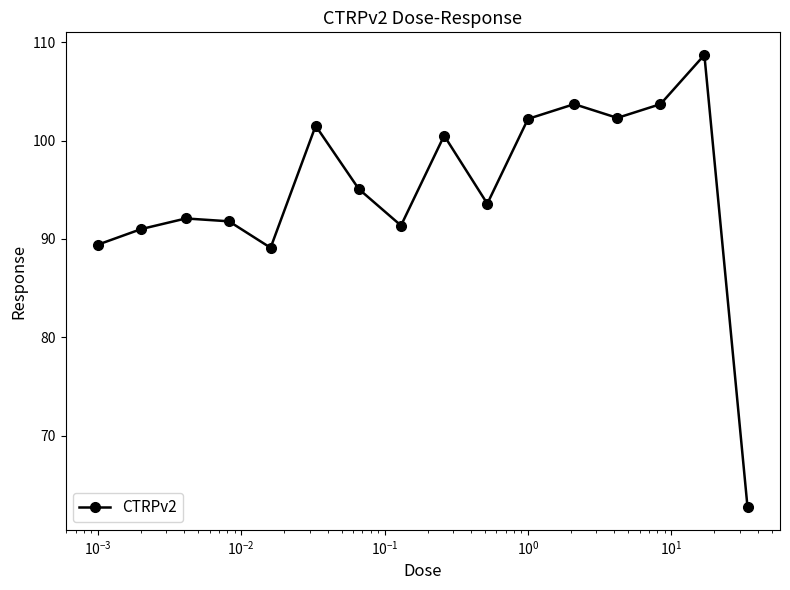

How many data points are less than 95?

8